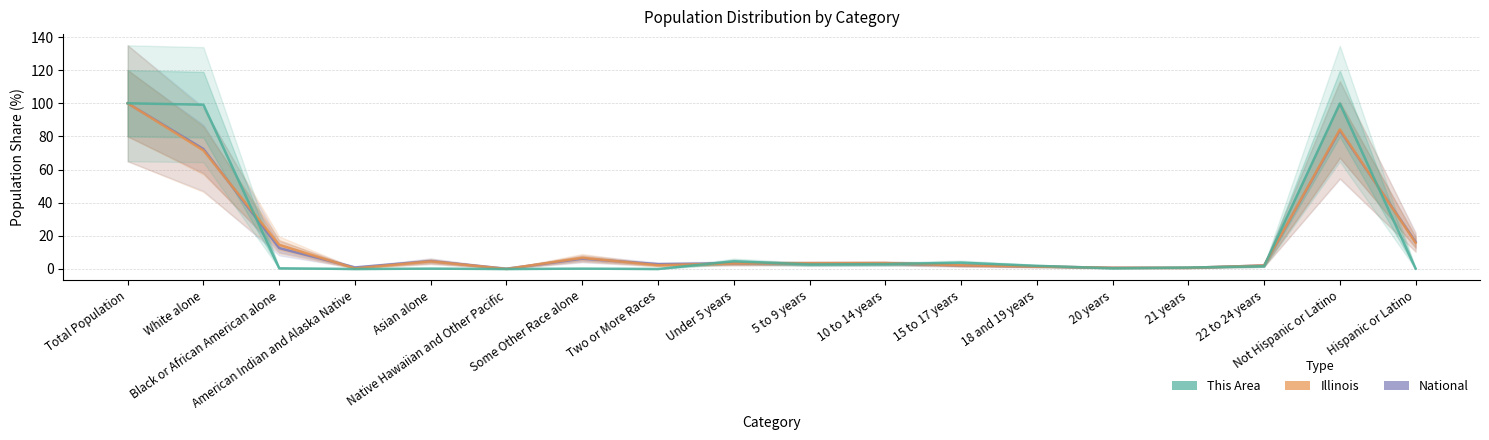

Which series has the largest total across all categories?

This Area